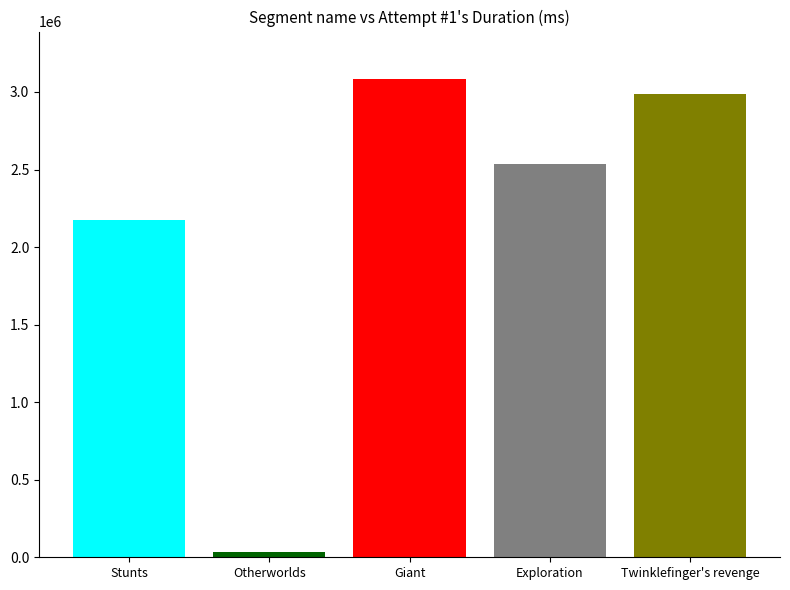

What is the greatest value displayed?

3081320